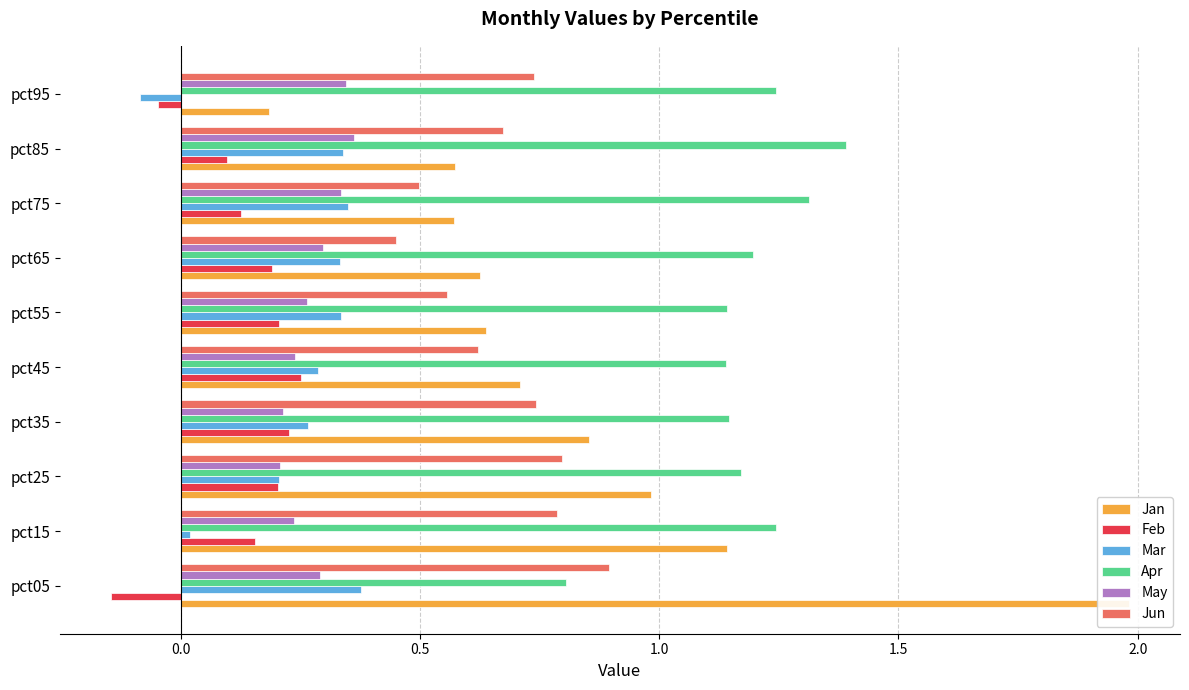

At how many categories does at least one series exceed 0?

10